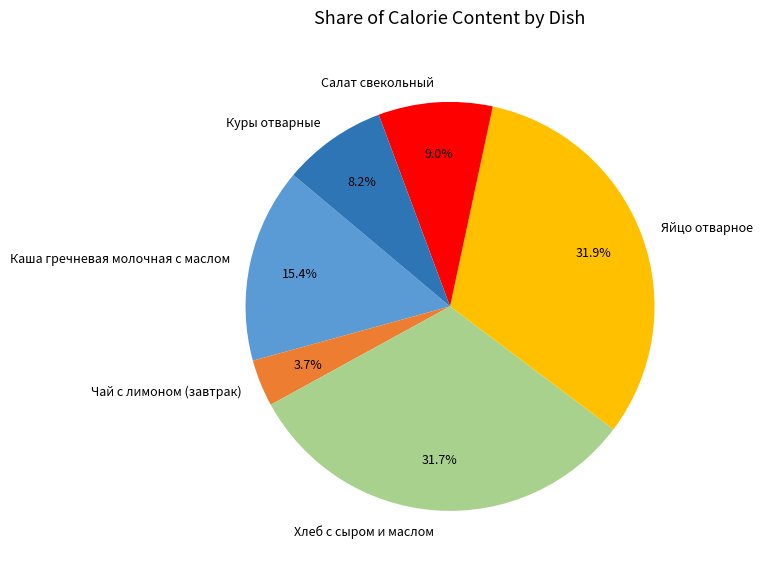

What is the smallest slice in the pie chart?

Чай с лимоном (завтрак)